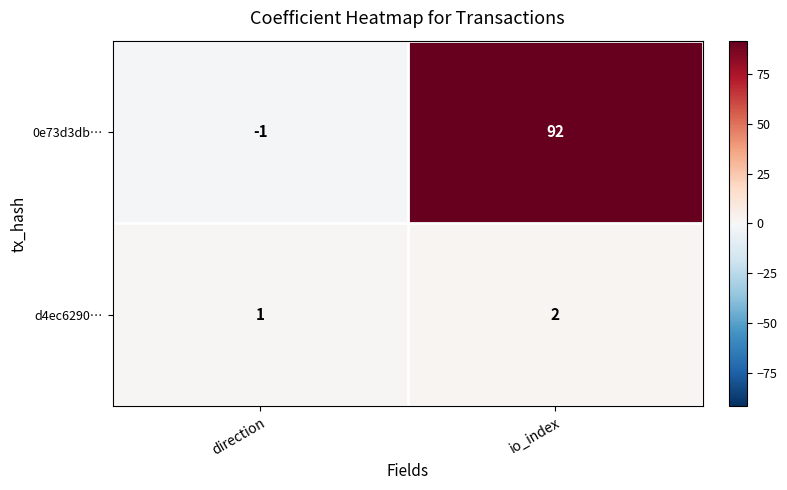

What is the sum of all d4ec6290… values?

3